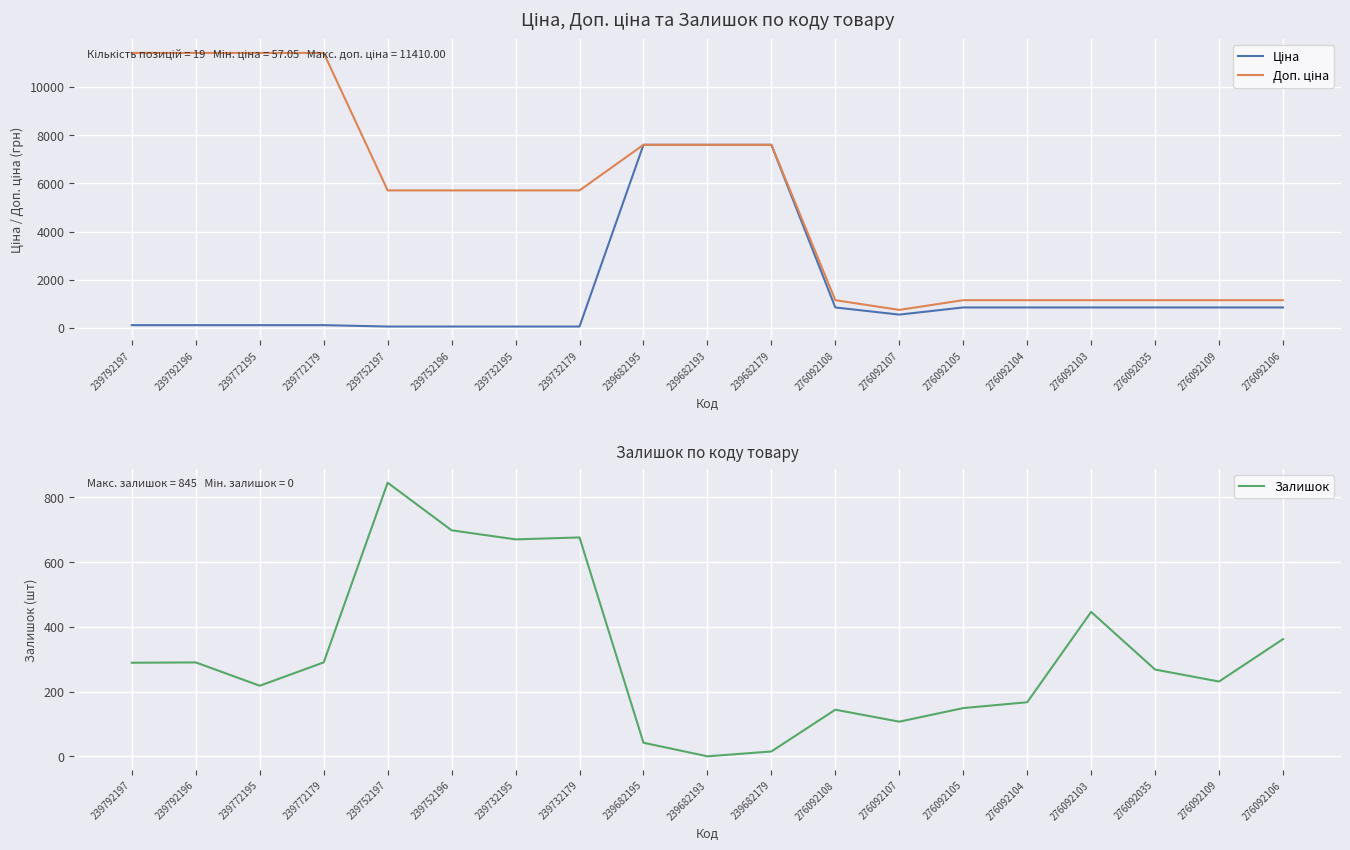

Does the chart display data point markers on the line(s)?

No